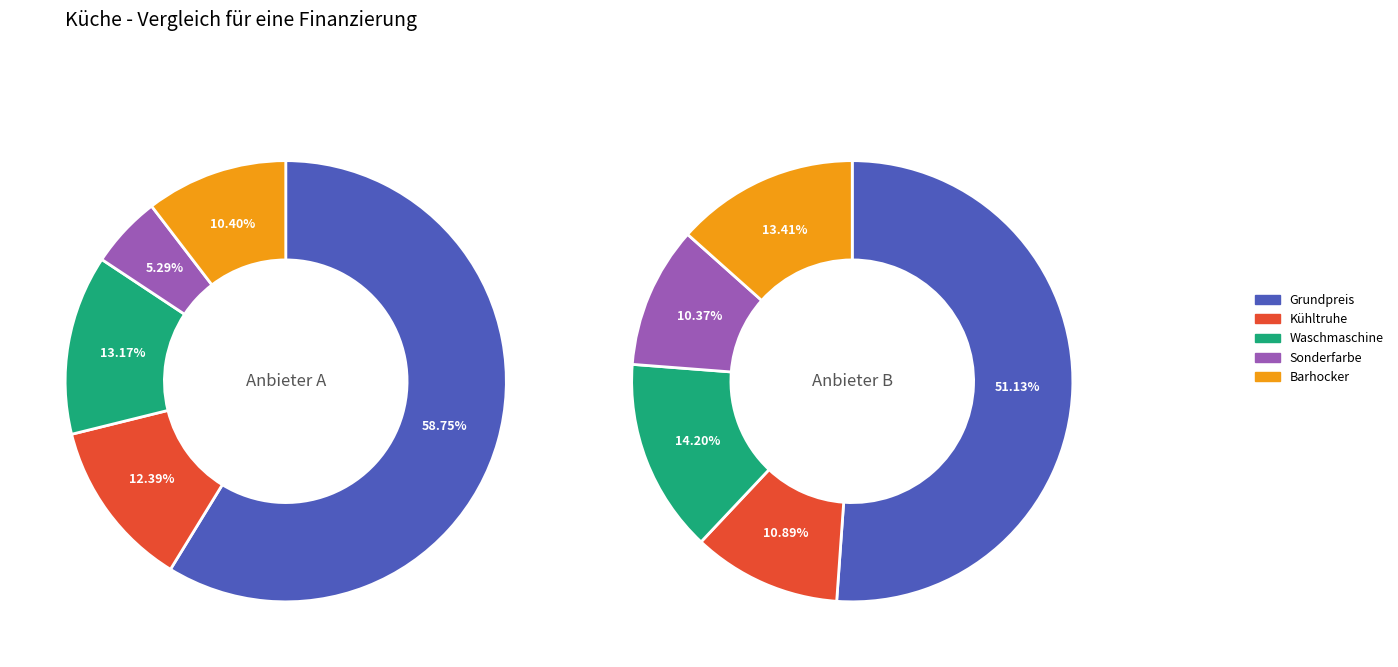

Combined, what portion of the pie is Waschmaschine and Barhocker?

23.6%